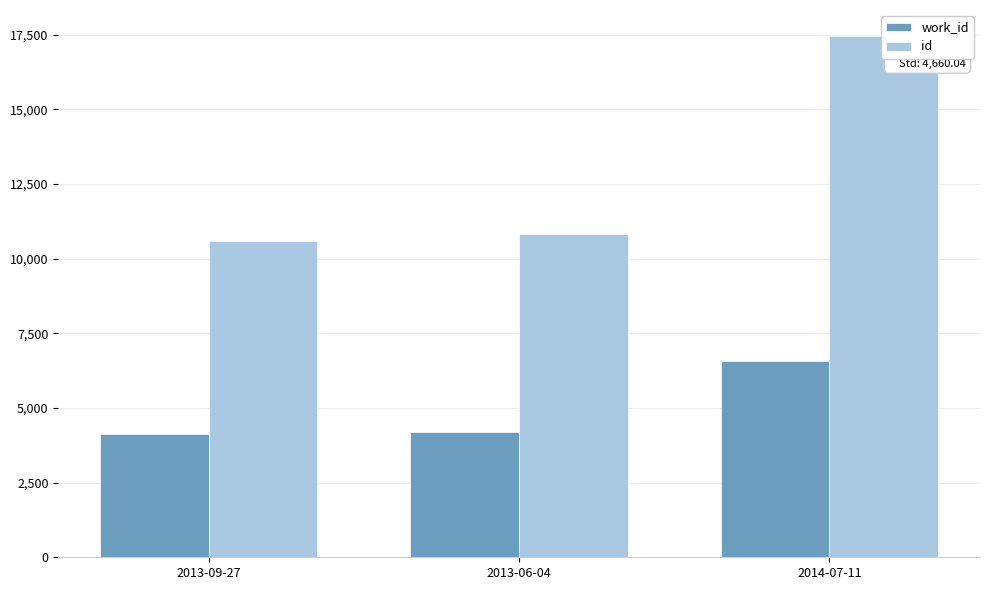

How many data points in work_id are less than 4179?

1